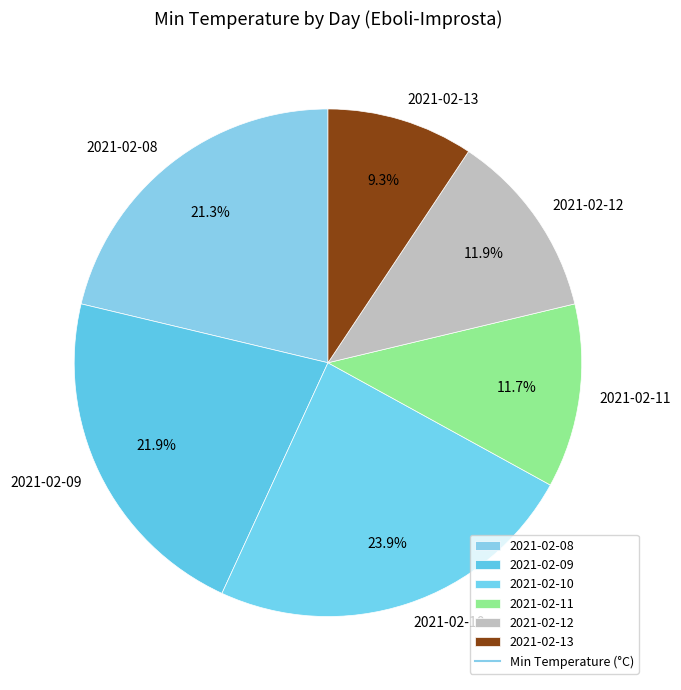

Which slice is the smallest?

2021-02-13